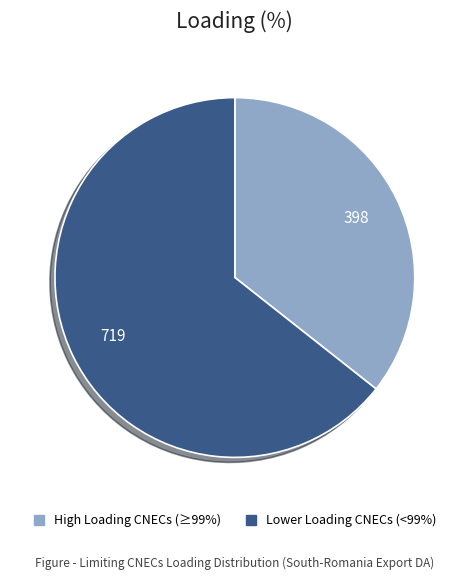

Do High Loading CNECs (≥99%) and Lower Loading CNECs (<99%) together represent more than half of the pie?

Yes